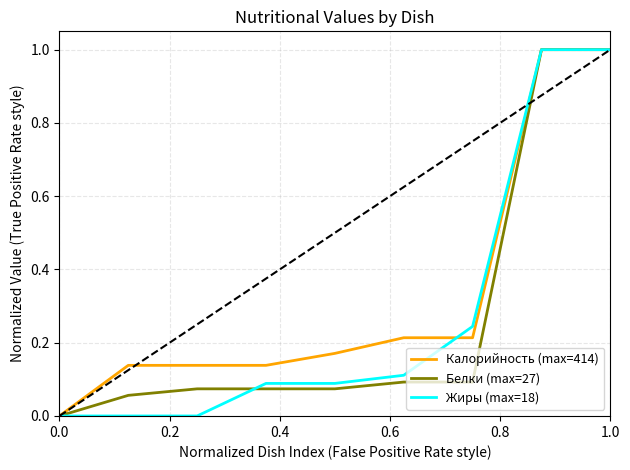

What is the greatest value displayed?

1.0